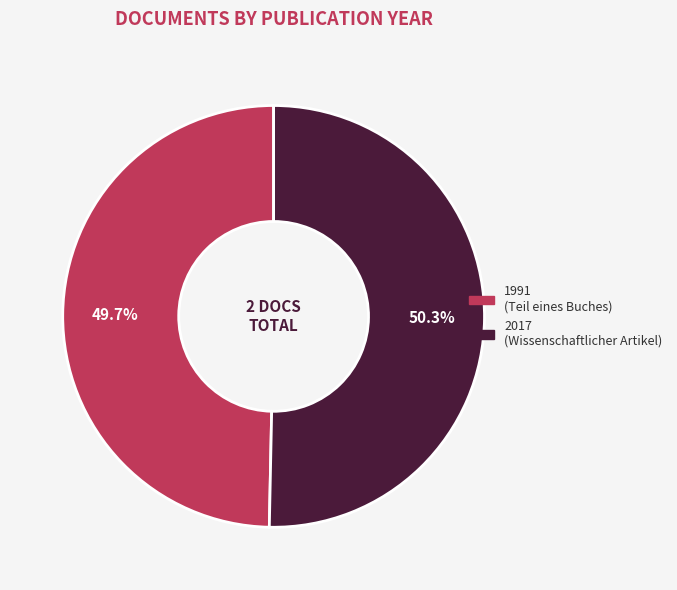

Does any single category account for the majority?

Yes